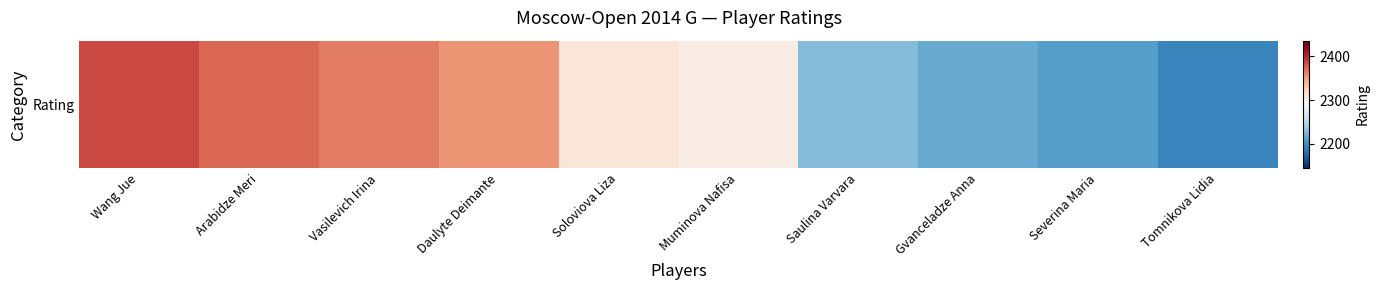

What is the ratio of the value at Severina Maria to the value at Gvanceladze Anna?

1.0